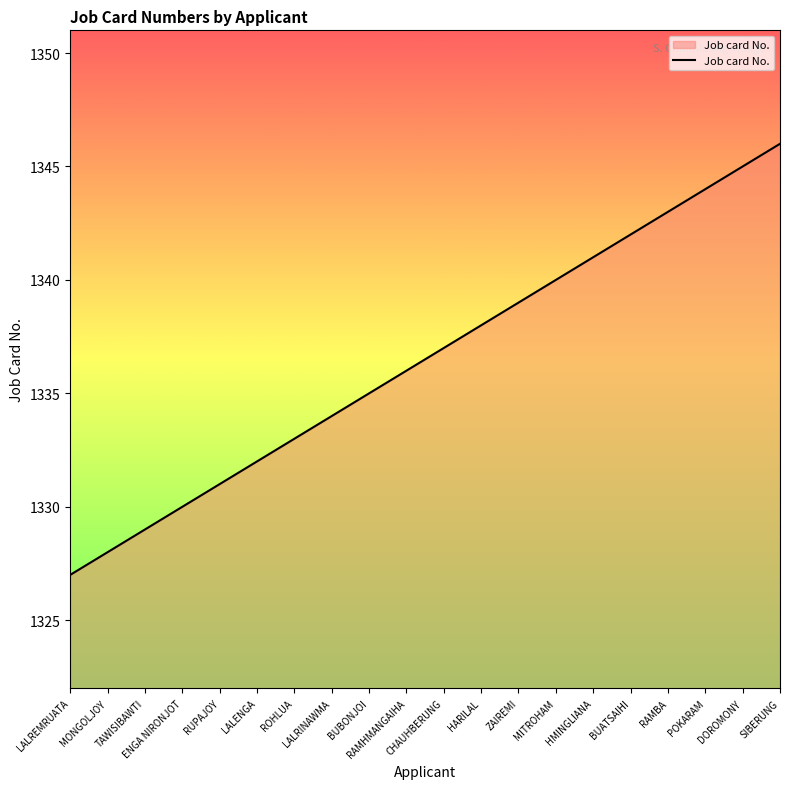

True or false: the data shows 269 at RAMHMANGAIHA.

False